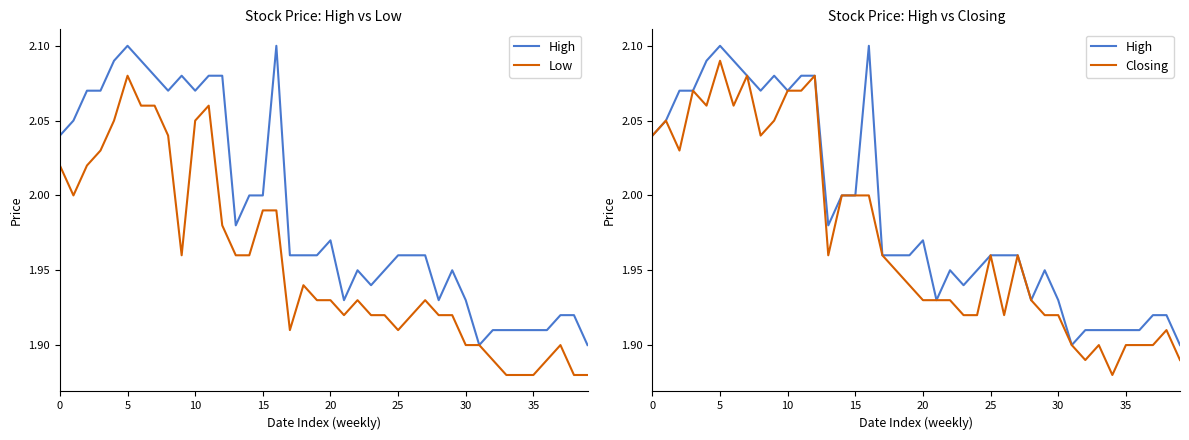

True or false: High and Low intersect in this chart.

False